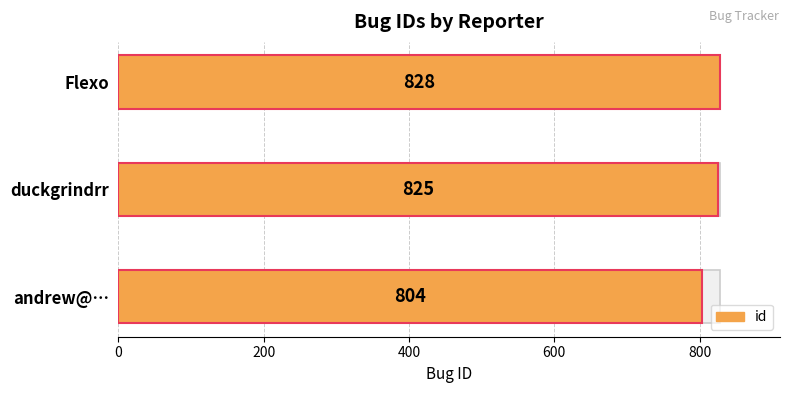

The value at duckgrindrr is 1192. True or false?

False